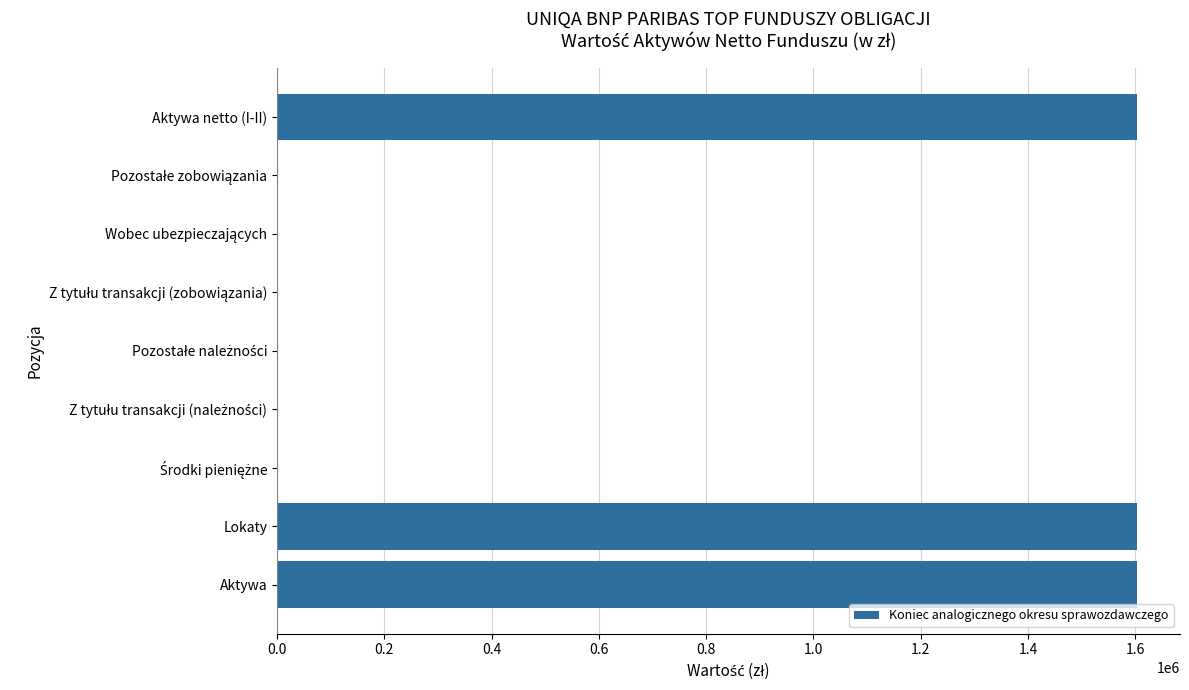

The value at Lokaty is 2361681.3. True or false?

False